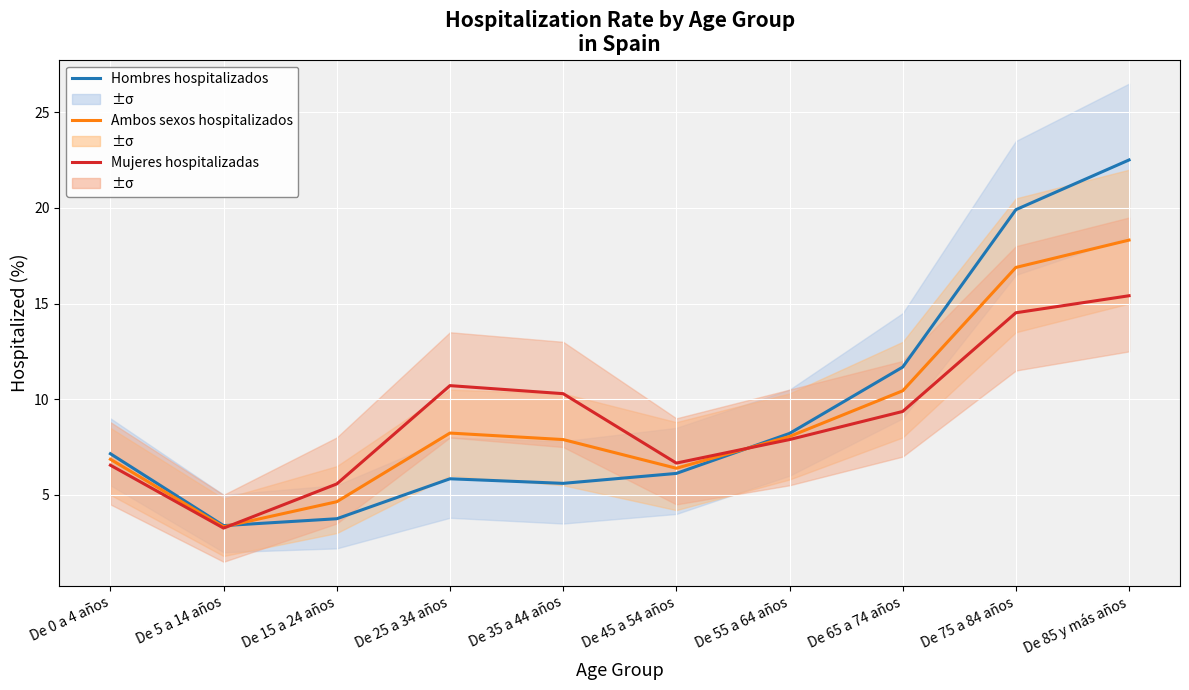

What is the maximum value for Mujeres hospitalizadas?

15.4